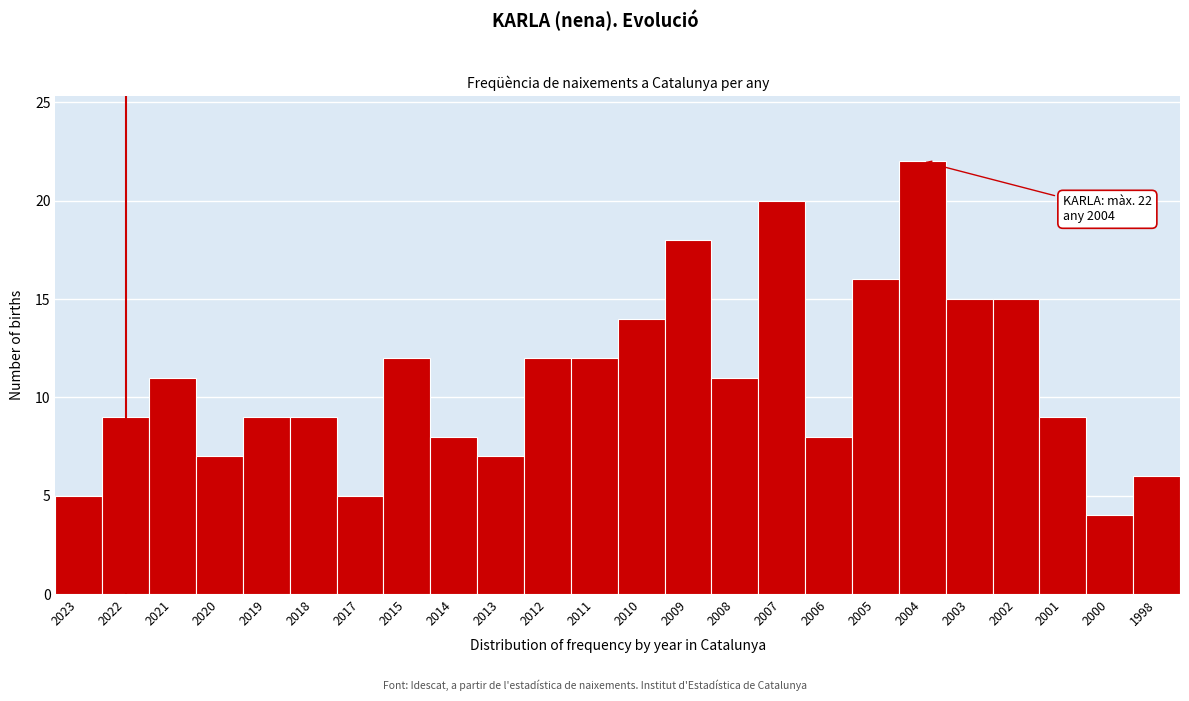

Reading left to right, what are all the values shown in this chart?

2023=5	2022=9	2021=11	2020=7	2019=9	2018=9	2017=5	2015=12	2014=8	2013=7	2012=12	2011=12	2010=14	2009=18	2008=11	2007=20	2006=8	2005=16	2004=22	2003=15	2002=15	2001=9	2000=4	1998=6